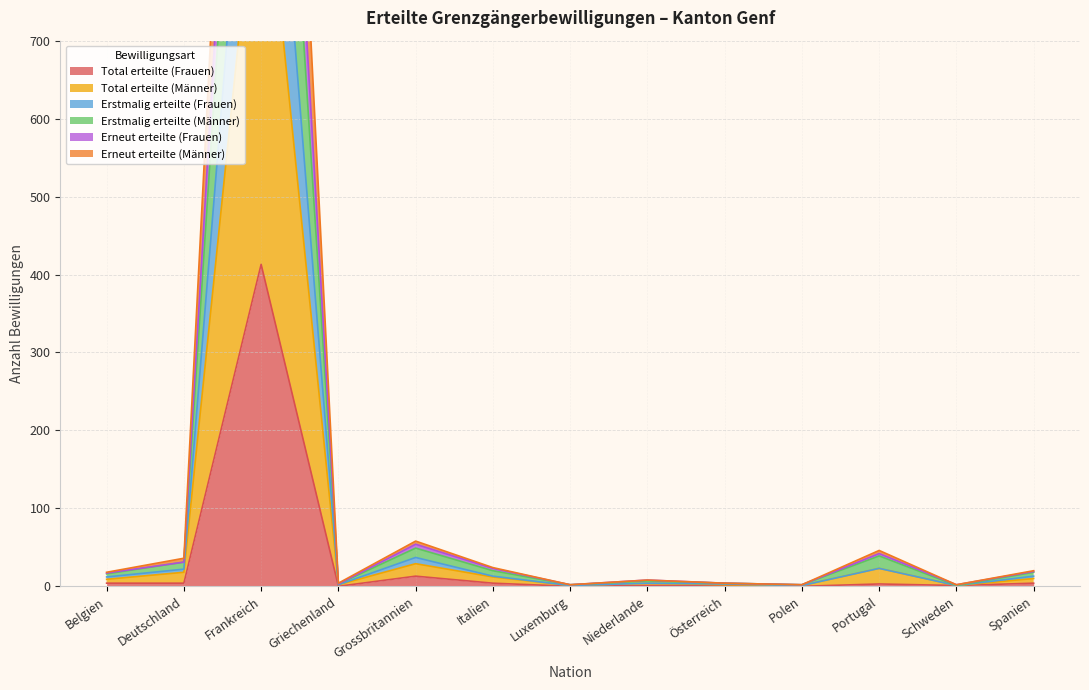

What is the label of the 2nd point from the right?

Schweden